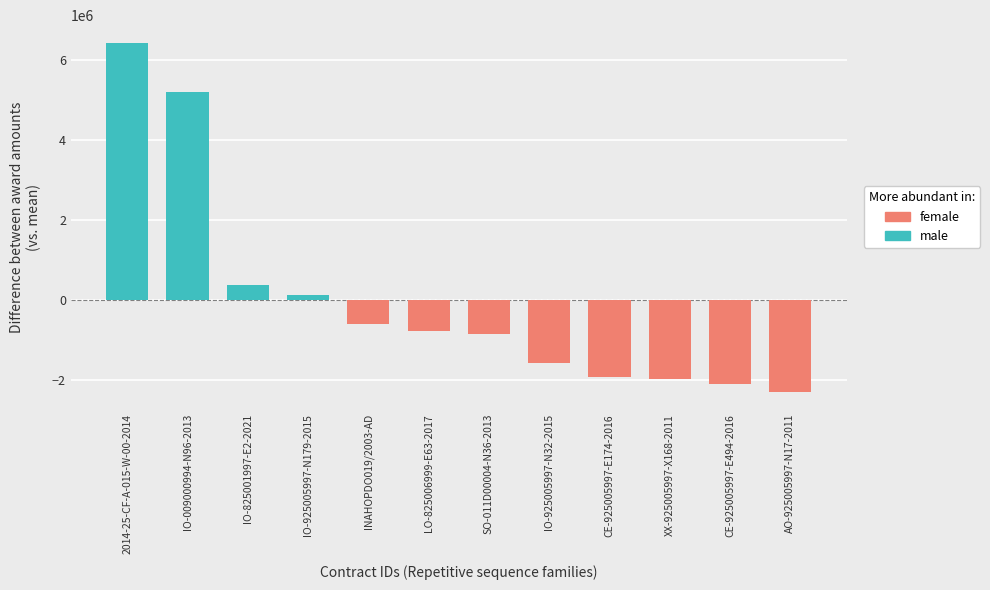

Which label corresponds to the largest value in the chart?

2014-25-CF-A-015-W-00-2014